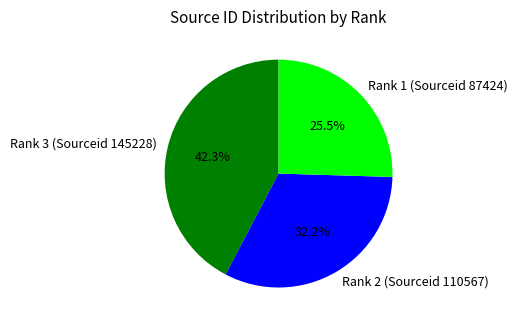

To the nearest percent, what portion does Rank 3 (Sourceid 145228) represent?

42%